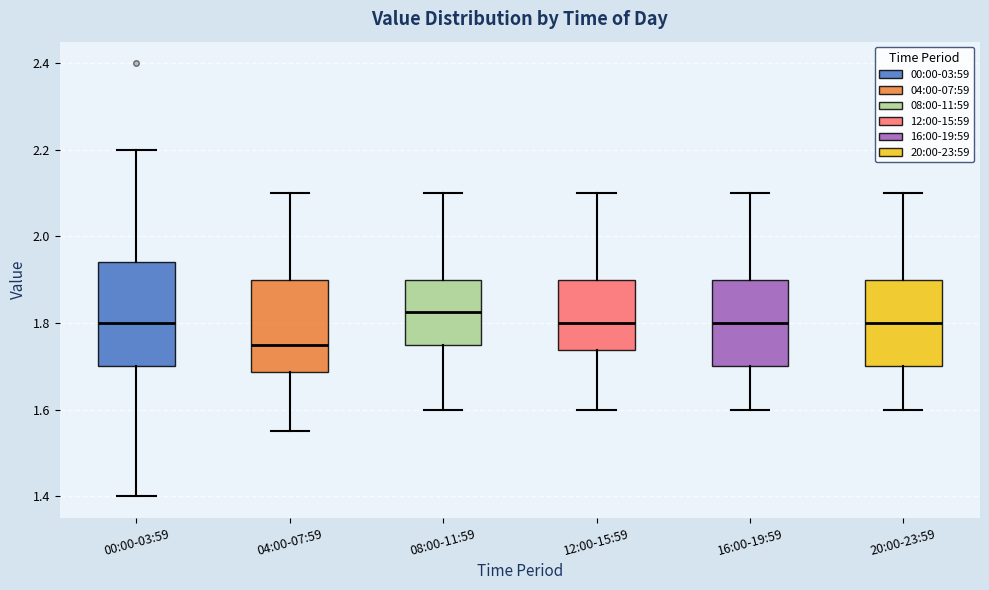

Reading left to right, read every box against the y-axis: the position of its median line, the range the box covers, and the ends of its whiskers. The values are not printed on the chart, so give them approximately, as read against the axis.

00:00-03:59: median 1.80, box 1.70 to 1.94, whiskers 1.40 to 2.20
04:00-07:59: median 1.76, box 1.68 to 1.90, whiskers 1.56 to 2.10
08:00-11:59: median 1.82, box 1.76 to 1.90, whiskers 1.60 to 2.10
12:00-15:59: median 1.80, box 1.74 to 1.90, whiskers 1.60 to 2.10
16:00-19:59: median 1.80, box 1.70 to 1.90, whiskers 1.60 to 2.10
20:00-23:59: median 1.80, box 1.70 to 1.90, whiskers 1.60 to 2.10